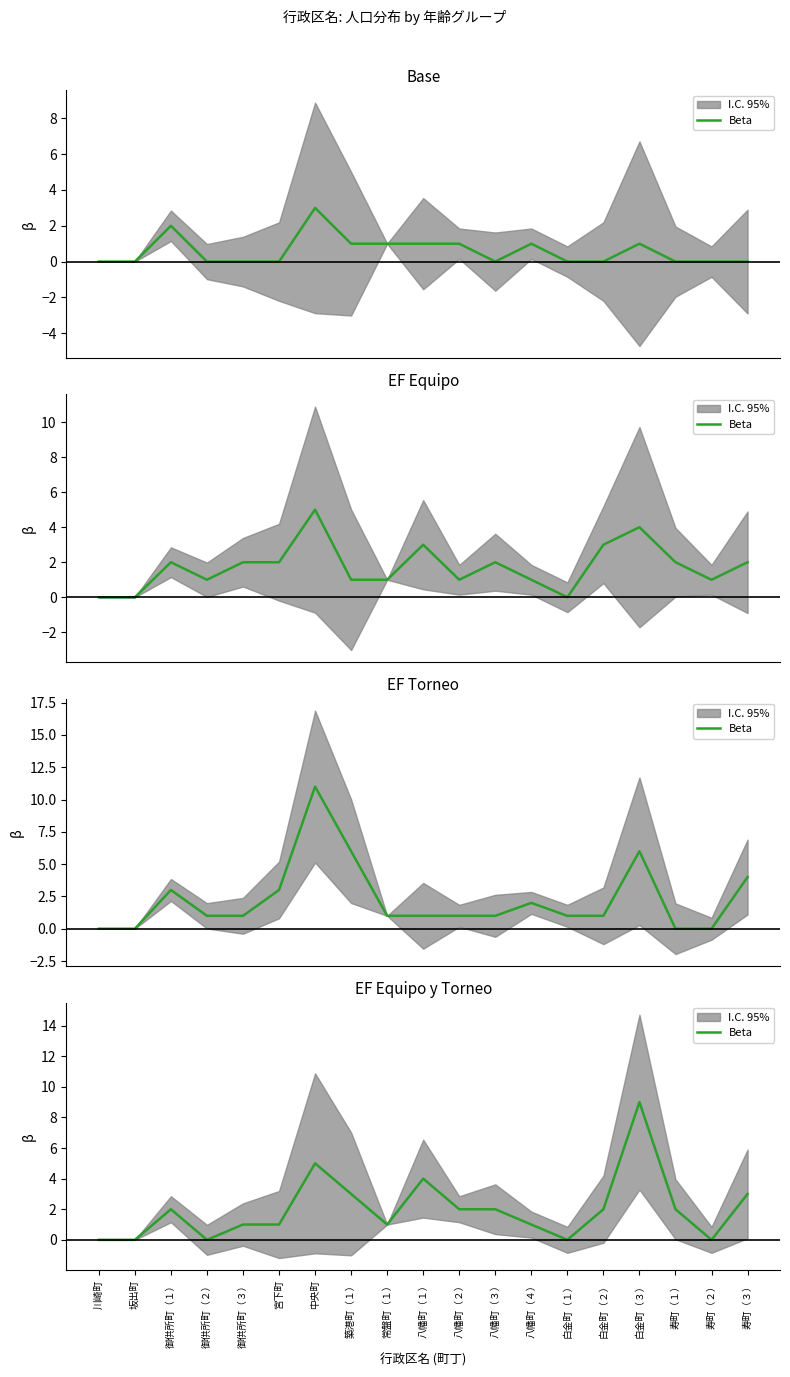

Reading left to right, transcribe all the data shown in this chart.

0	0	2	0	1	1	5	3	1	4	2	2	1	0	2	9	2	0	3